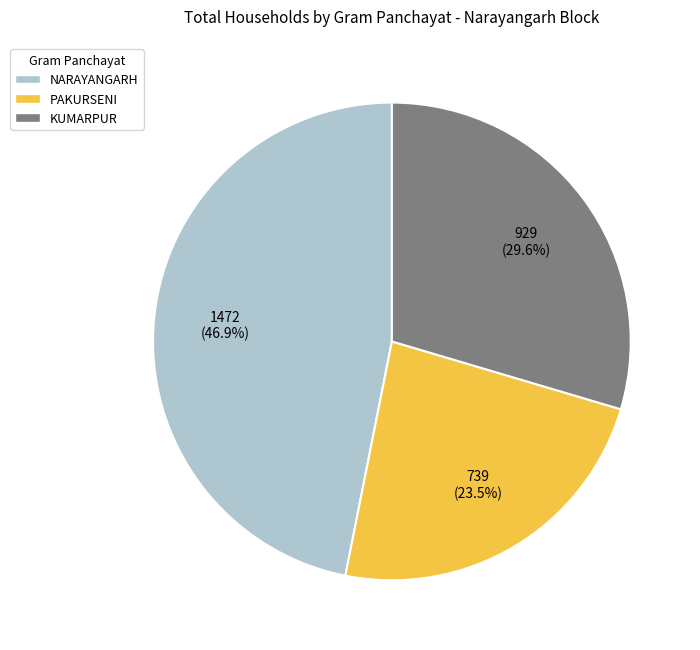

Is there any slice that represents more than half of the pie?

No